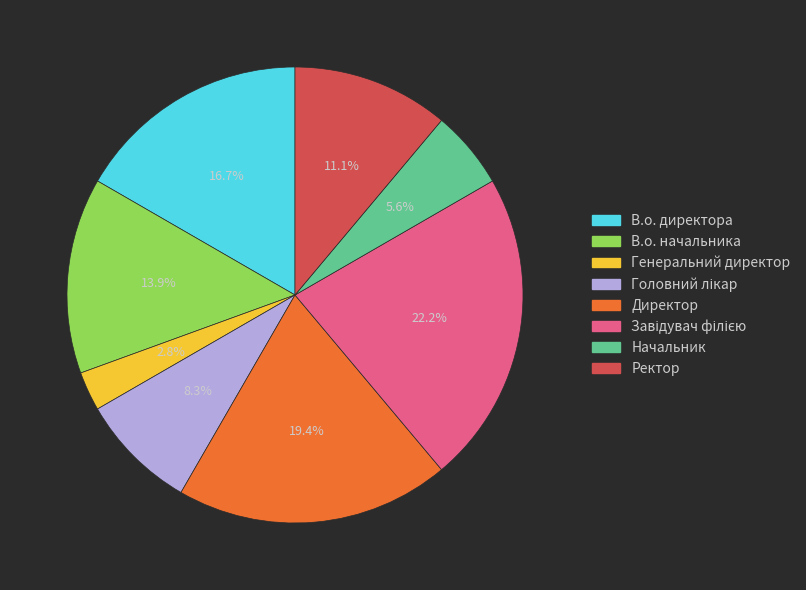

Between В.о. директора and Директор, which is larger?

Директор